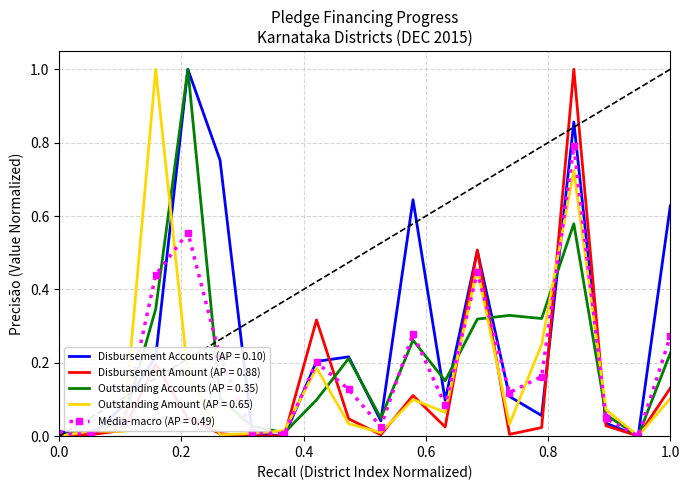

What are all the series names shown in the legend?

Disbursement Accounts (AP = 0.10), Disbursement Amount (AP = 0.88), Outstanding Accounts (AP = 0.35), Outstanding Amount (AP = 0.65), Média-macro (AP = 0.49)